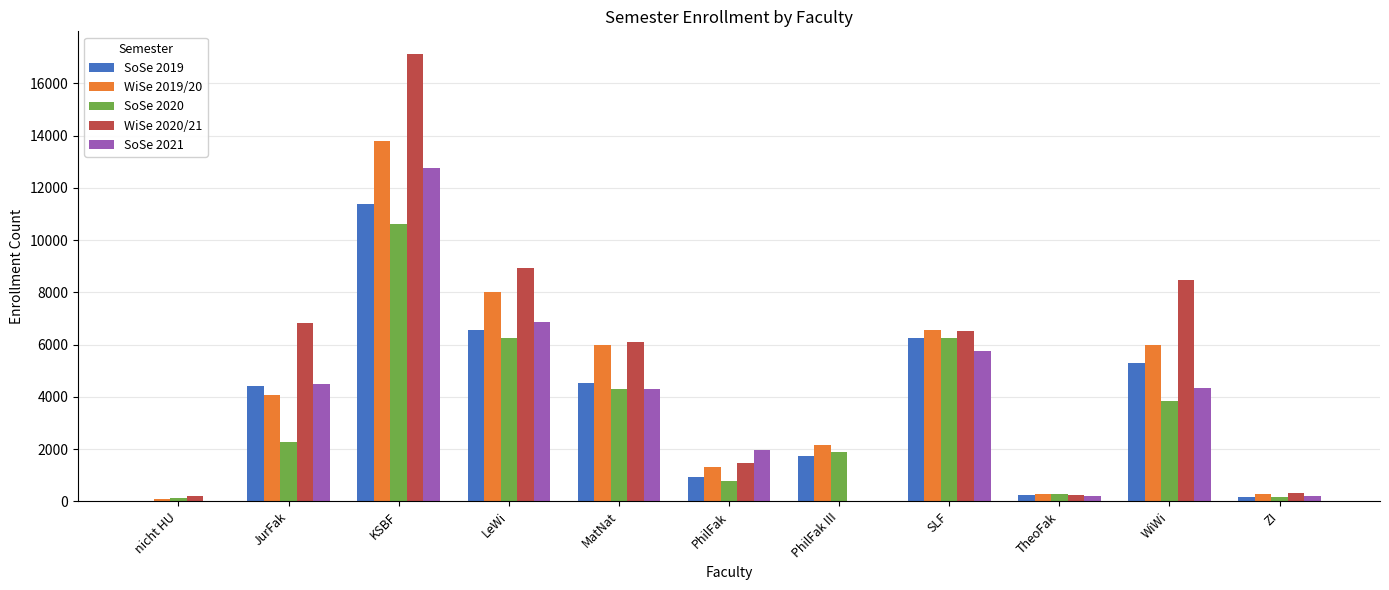

Which series changed the most between PhilFak III and SLF?

WiSe 2020/21